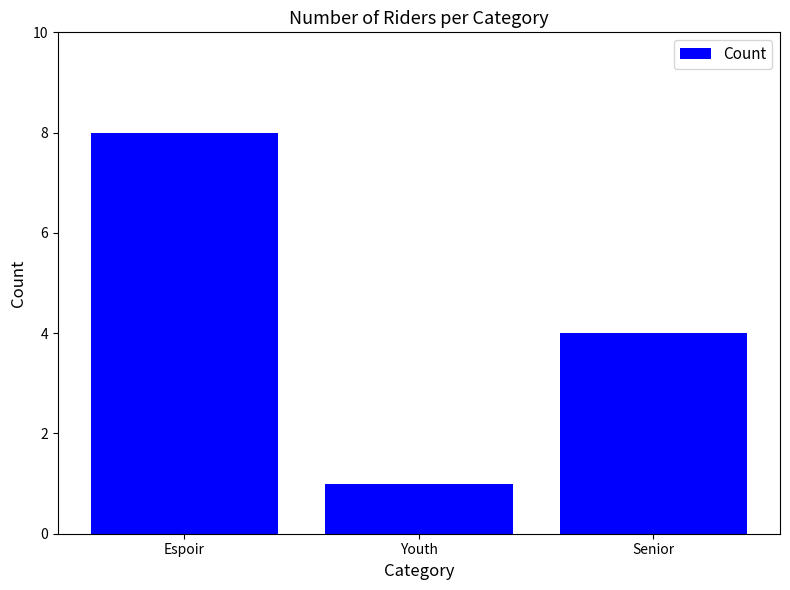

What is the change in value from Youth to Senior?

+3